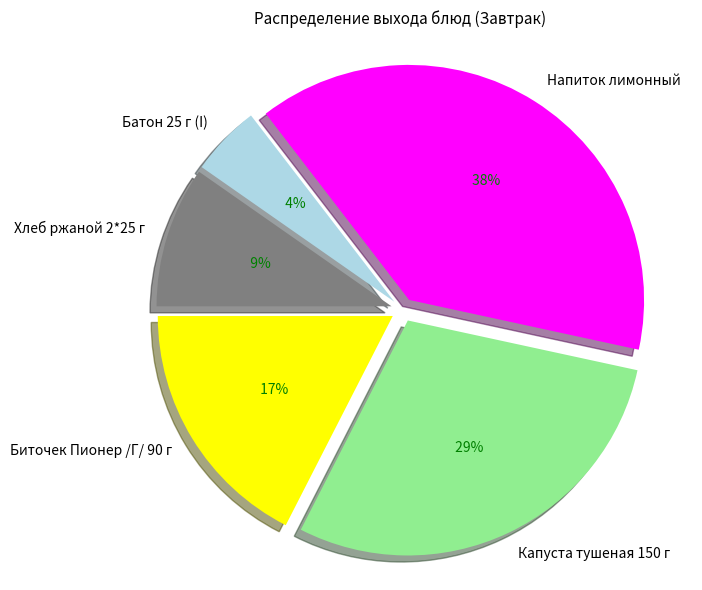

Is there a majority slice in this chart?

No